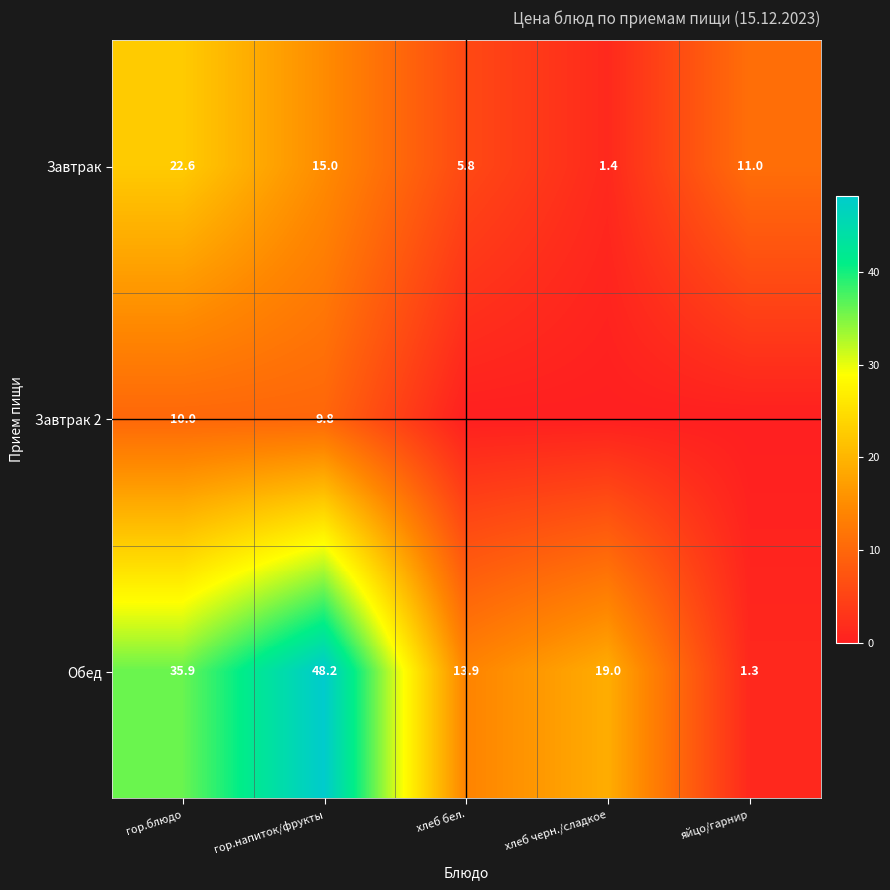

True or false: Обед has a value of 13.1 at гор.напиток/фрукты.

False